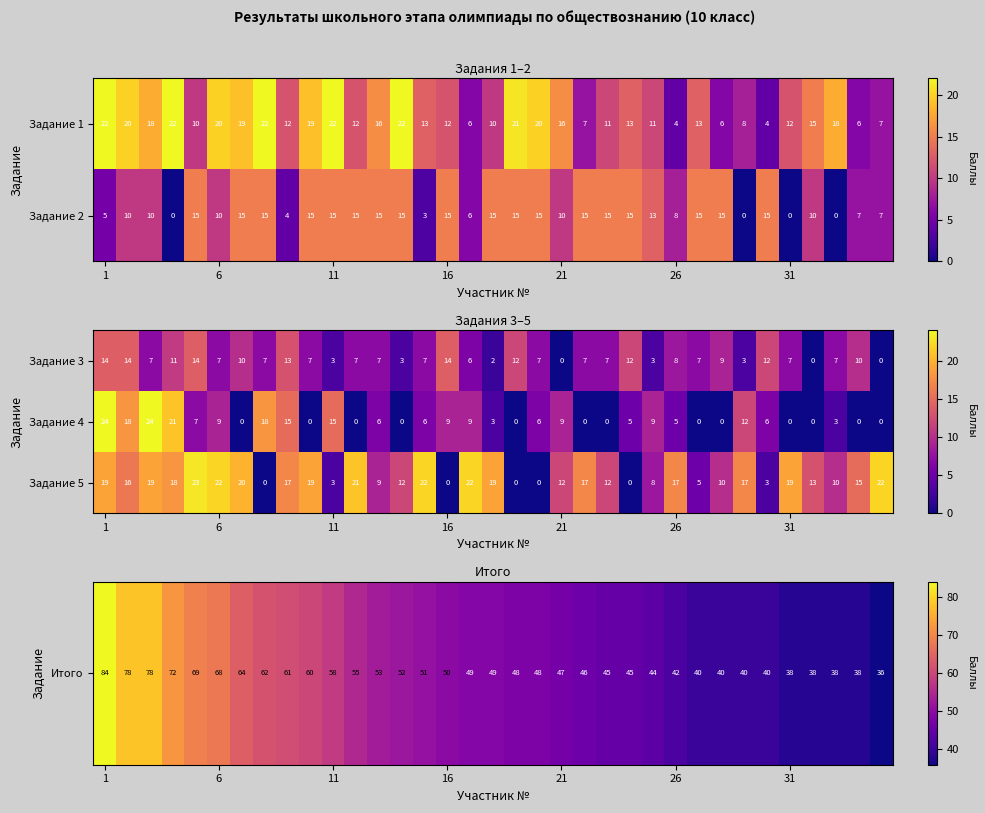

What value does the Задание 1 series have at 21, to the nearest 10?

20